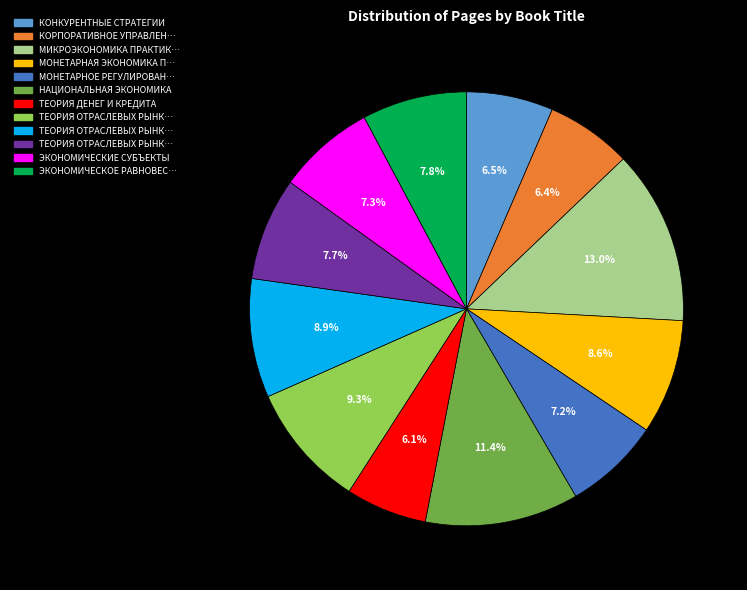

Is there any slice that represents more than half of the pie?

No